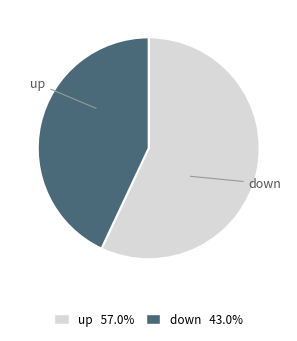

Which slice is the smallest?

down